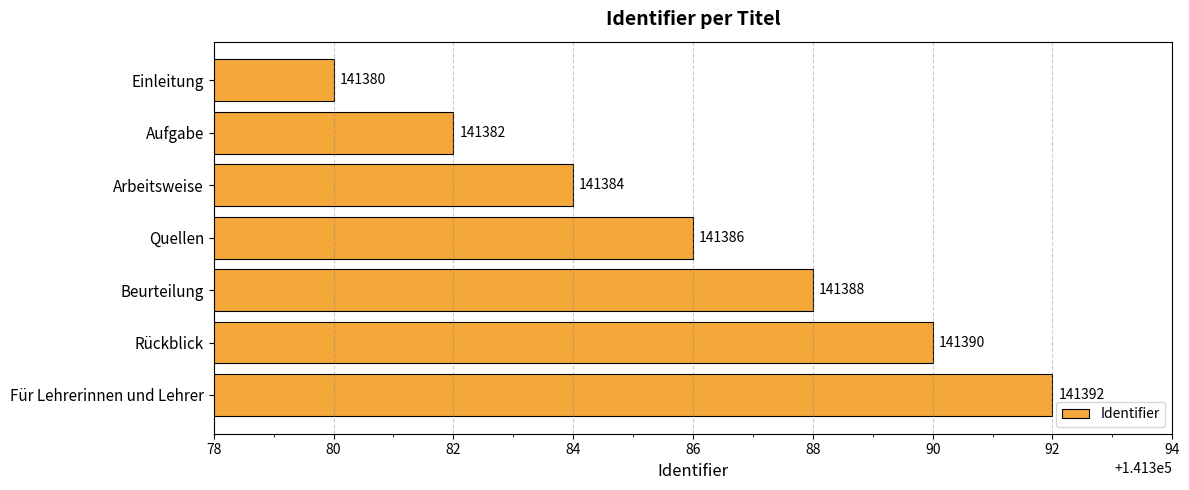

What is the maximum value shown in the chart?

141392